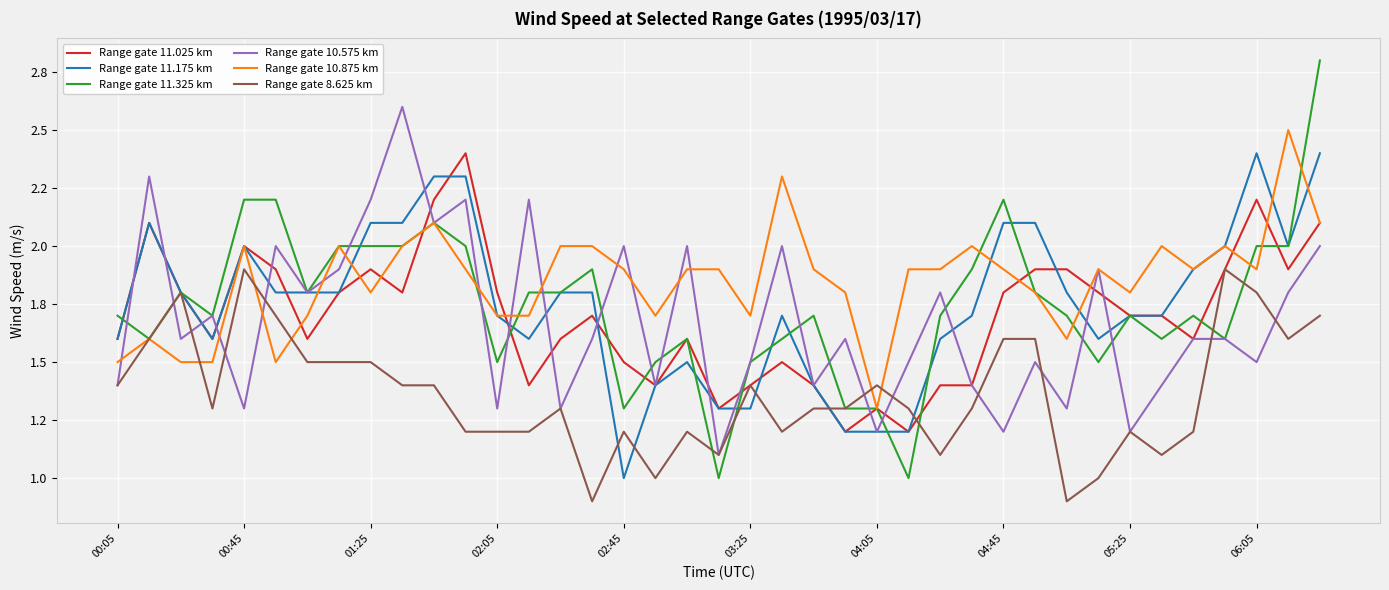

After their last crossing, which series has the higher values: Range gate 10.875 km or Range gate 10.575 km?

Range gate 10.875 km